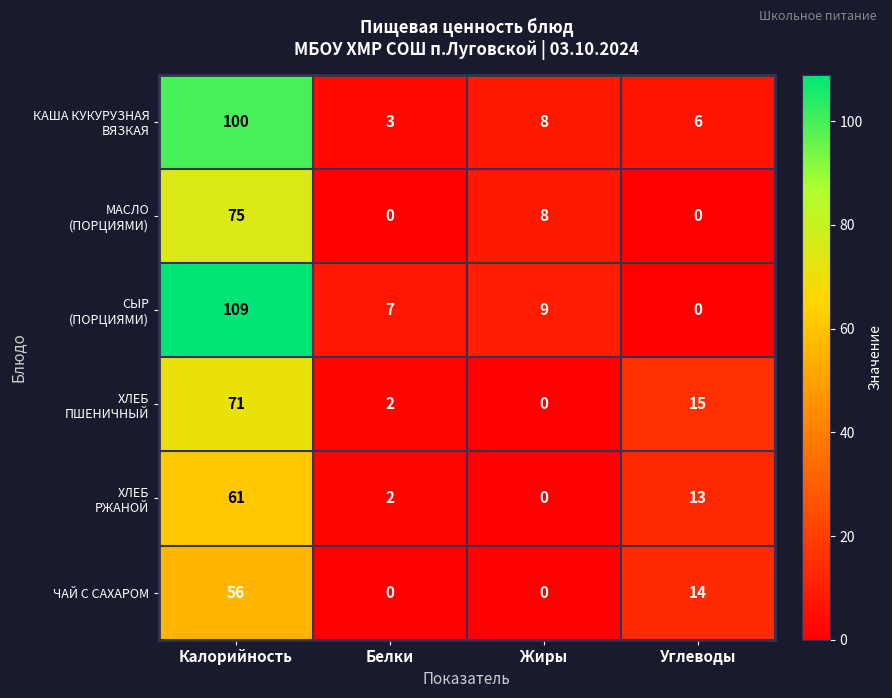

What is the average value of the ЧАЙ С САХАРОМ series?

18